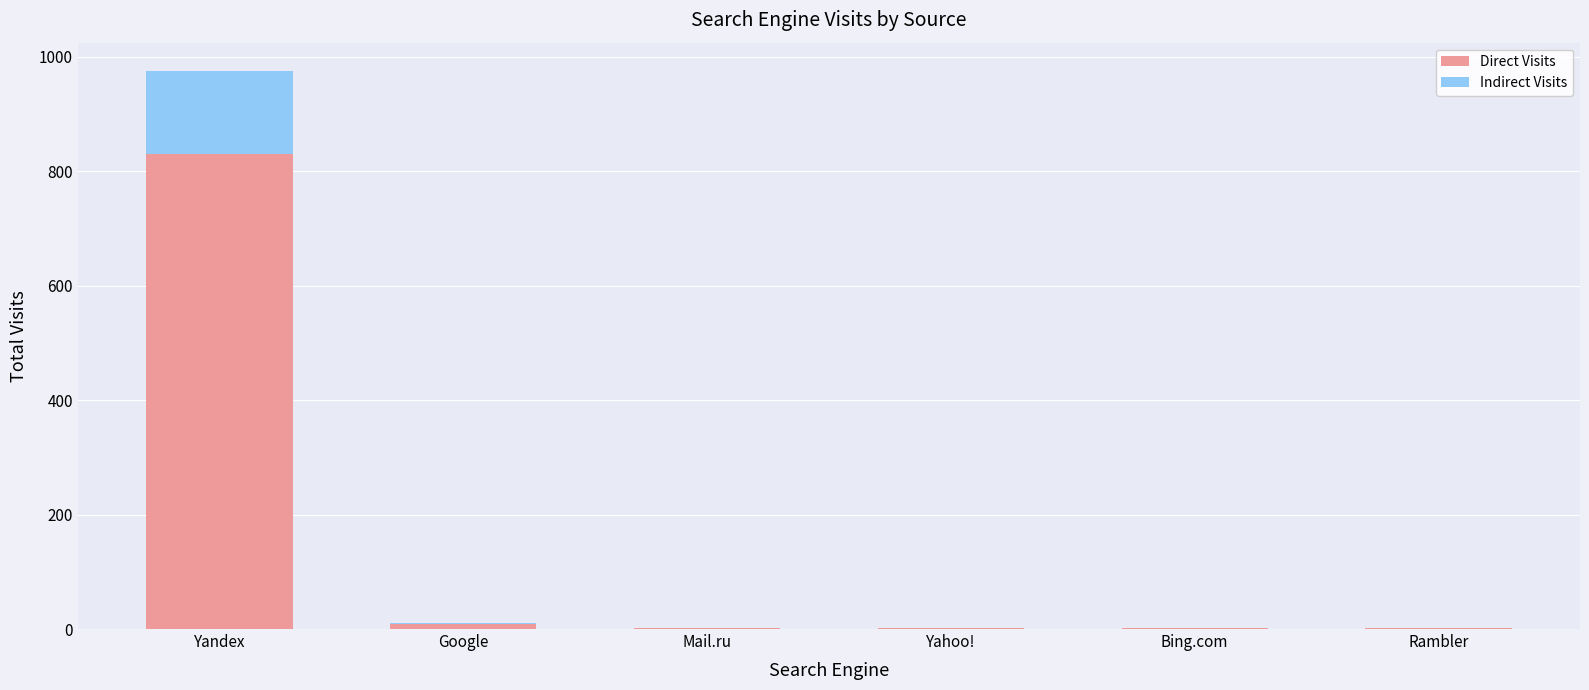

At which category is the sum across all series the highest?

Yandex